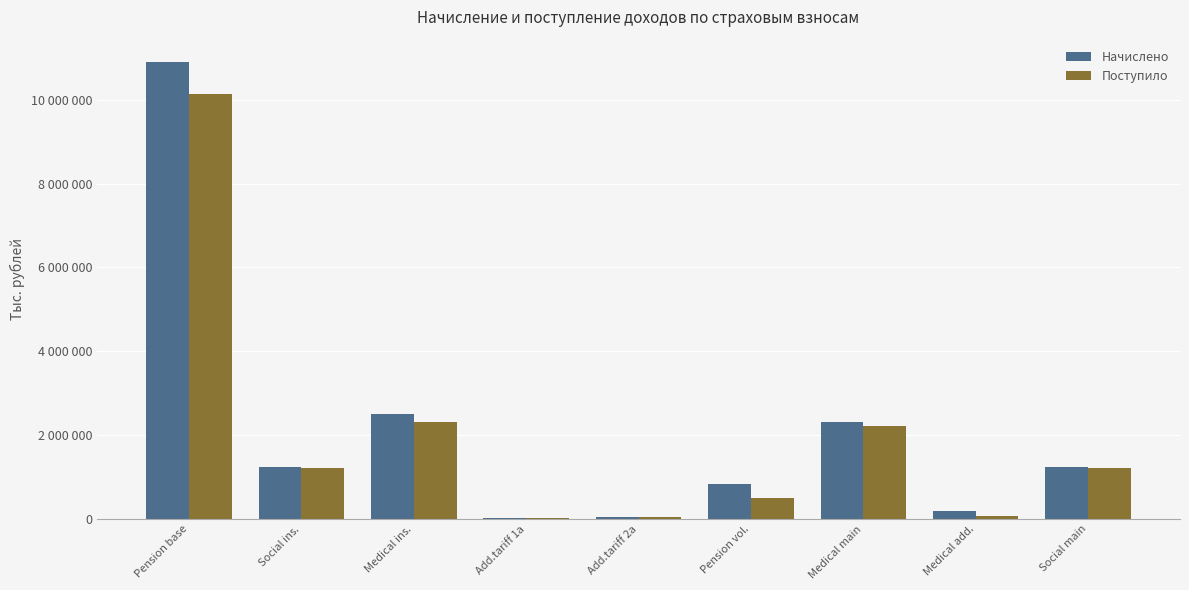

Which label corresponds to the smallest value in the chart?

Add.tariff 1a